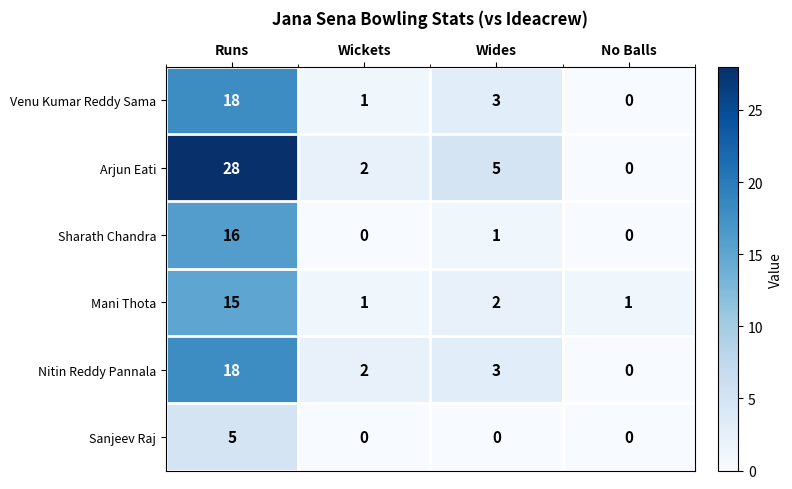

Which series has the largest total across all categories?

Arjun Eati